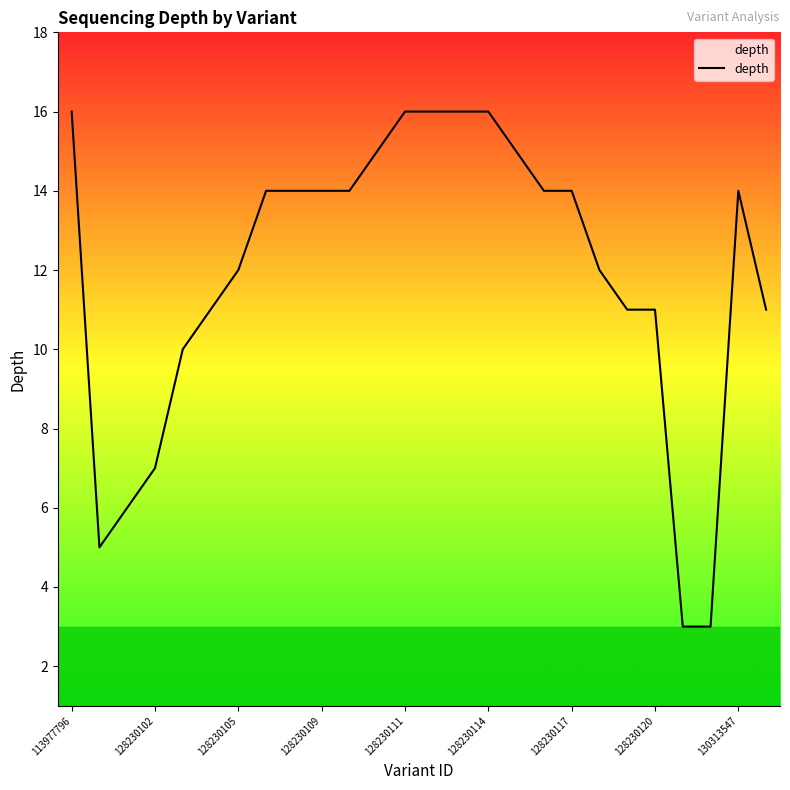

What is the difference between the maximum and minimum values?

13